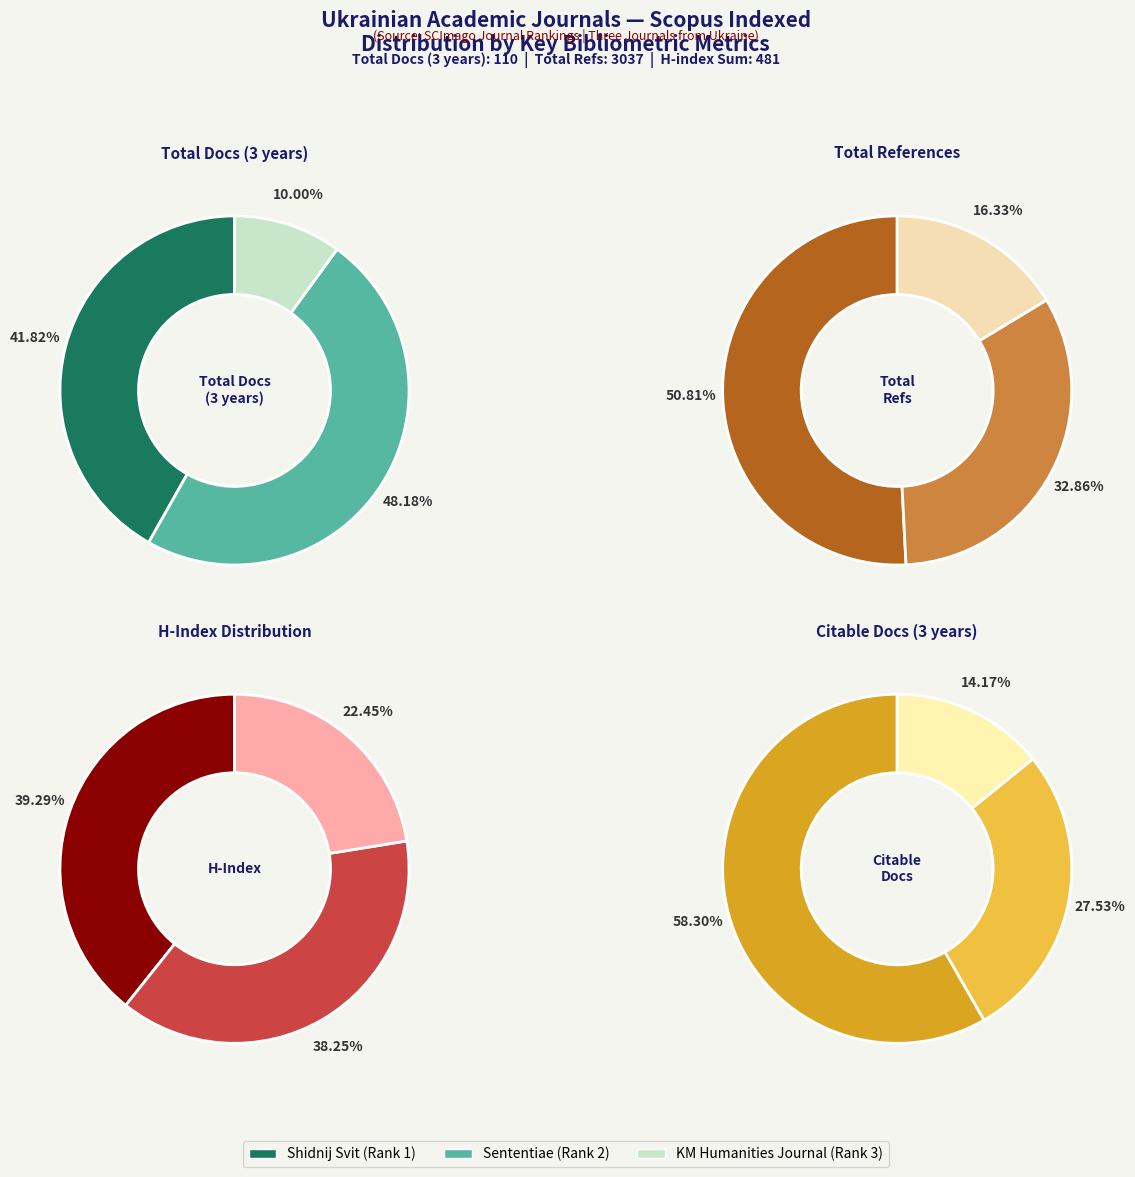

Between Shidnij Svit and Kyiv-Mohyla Humanities Journal, which is larger?

Shidnij Svit